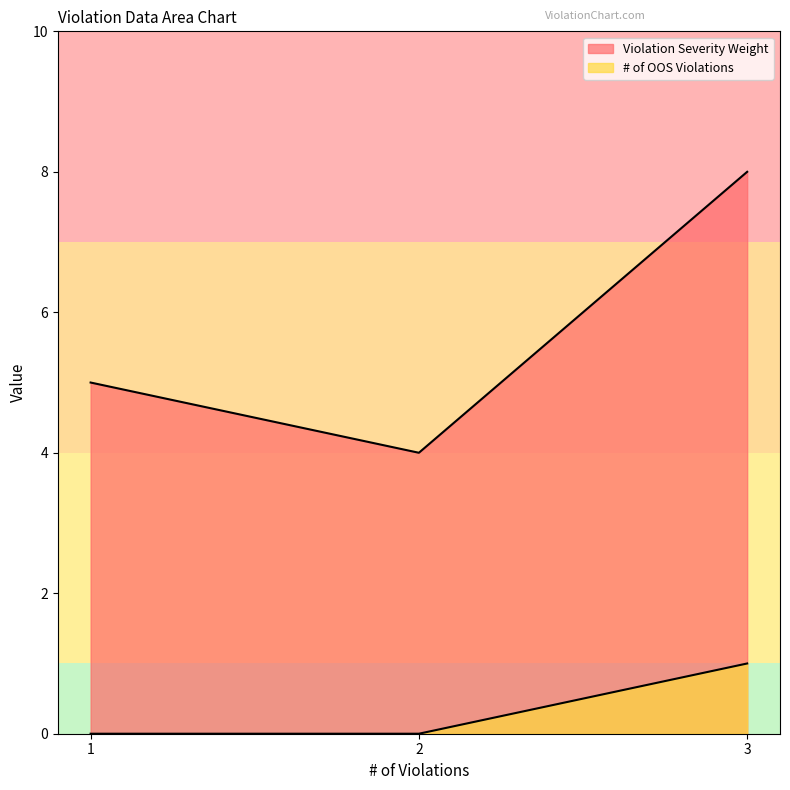

Which has a higher value, 1 or 2?

1